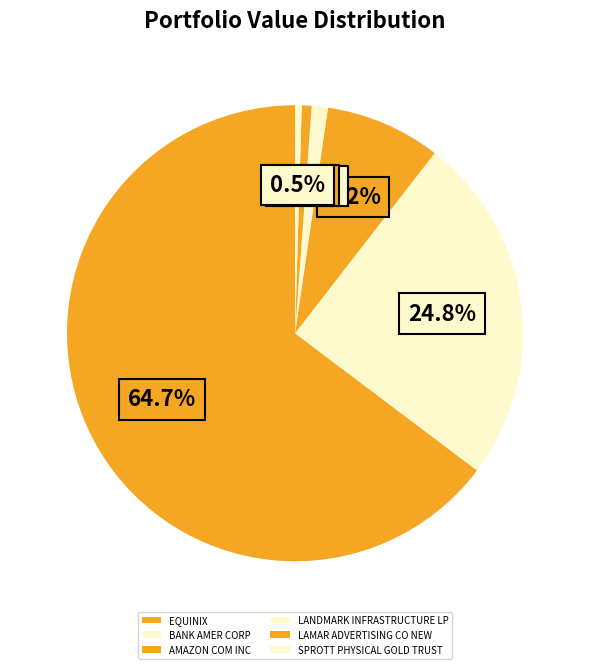

To the nearest percent, what is the combined percentage of AMAZON COM INC and EQUINIX?

73%